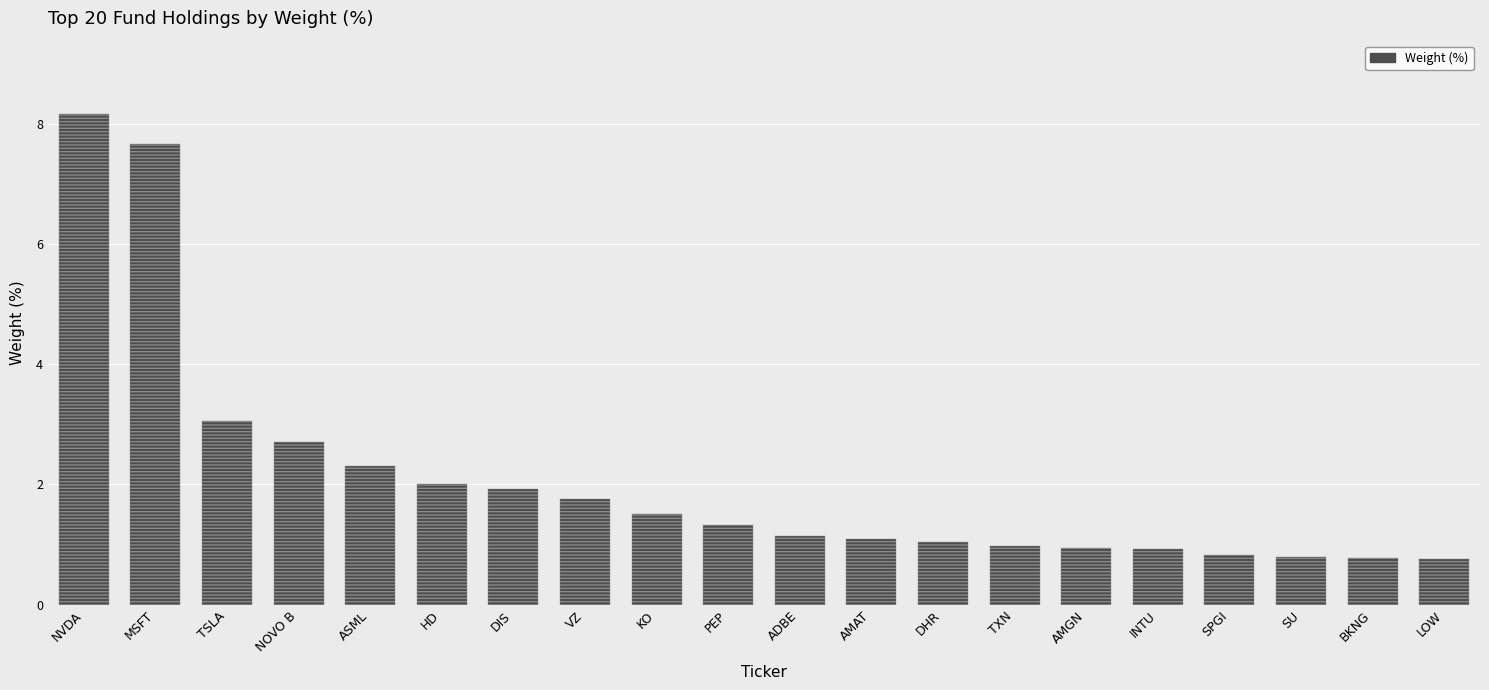

What is the approximate value at NVDA?

8.2